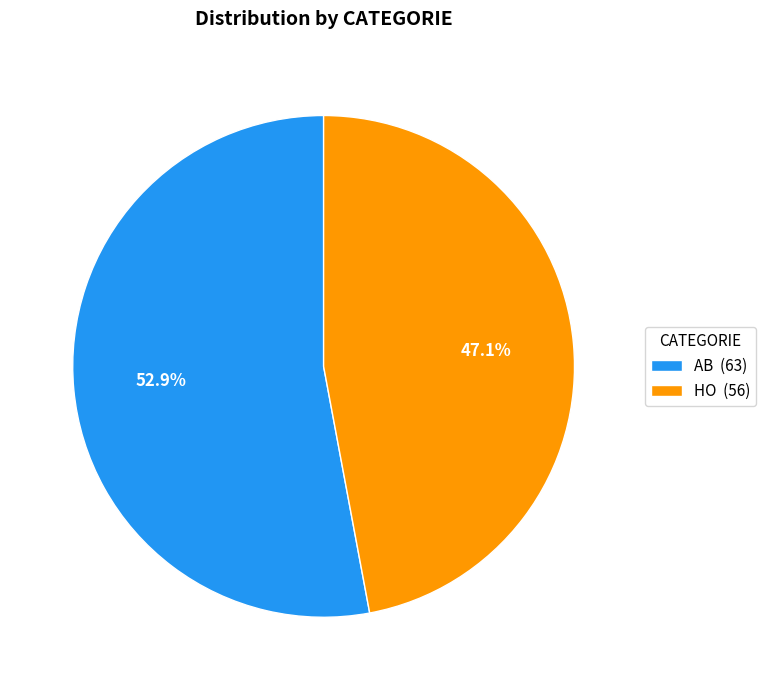

True or false: AB accounts for 44% of the total.

False